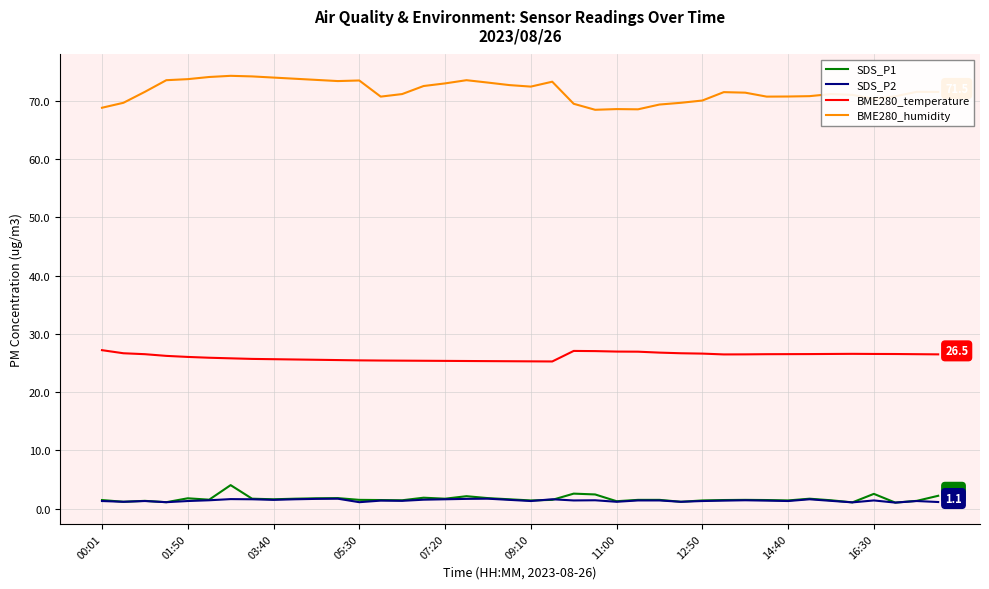

How many categories are shown in the chart?

40